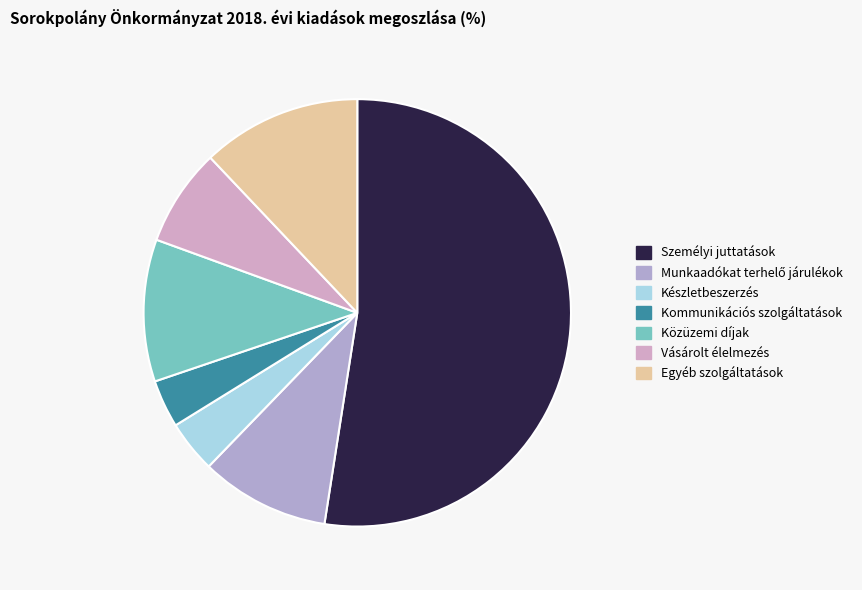

To the nearest percent, what is the difference between the Készletbeszerzés and Egyéb szolgáltatások slice percentages?

8%